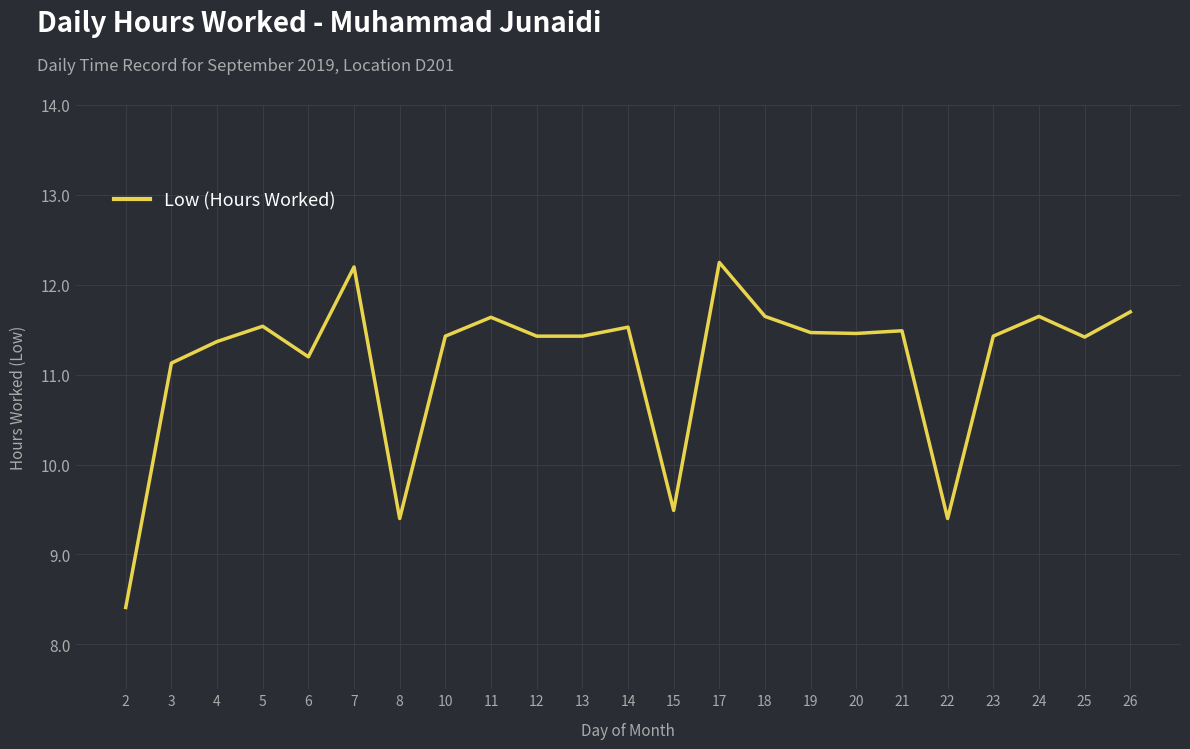

What is the approximate value at 22?

9.4